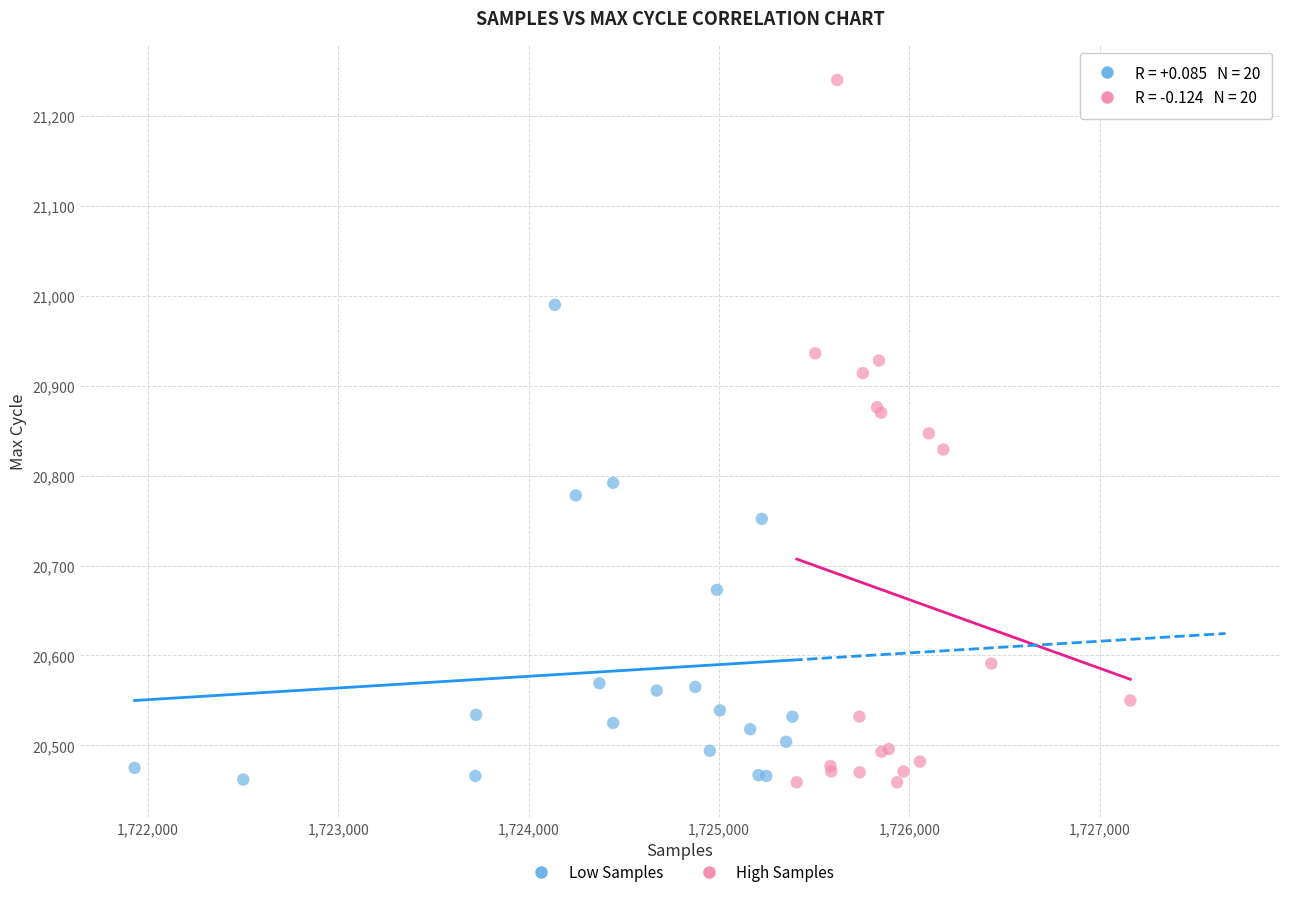

Which series has the largest Y range (max minus min)?

High Samples